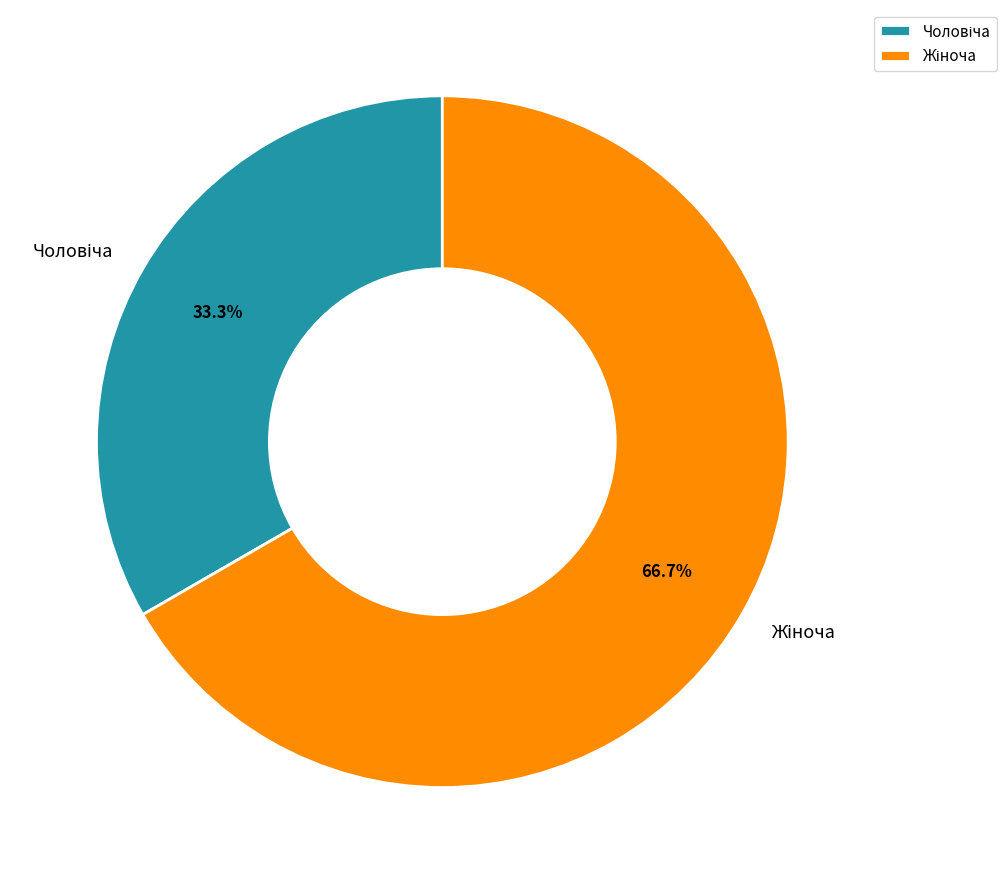

Is there any slice that represents more than half of the pie?

Yes